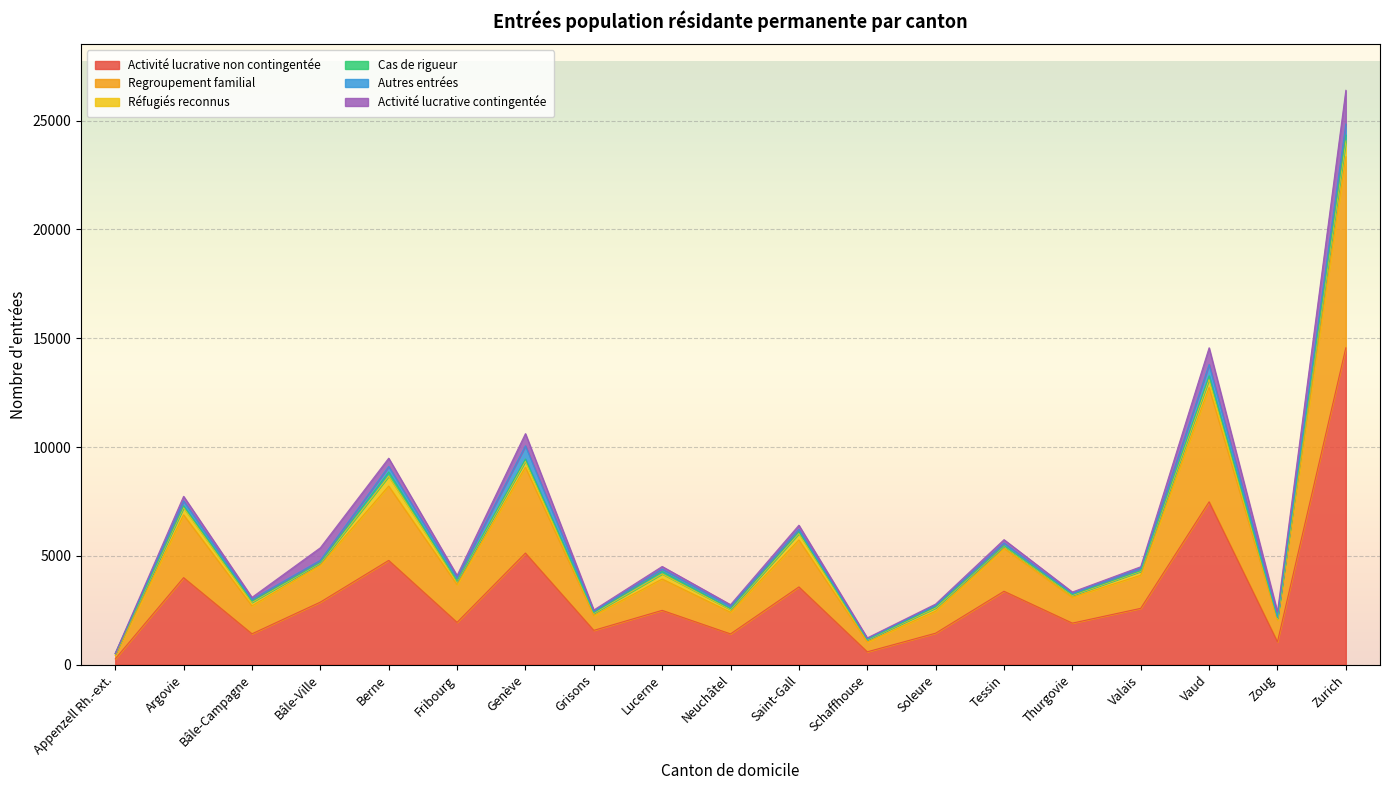

What is the sum of the Réfugiés reconnus values at Valais and Soleure?

332